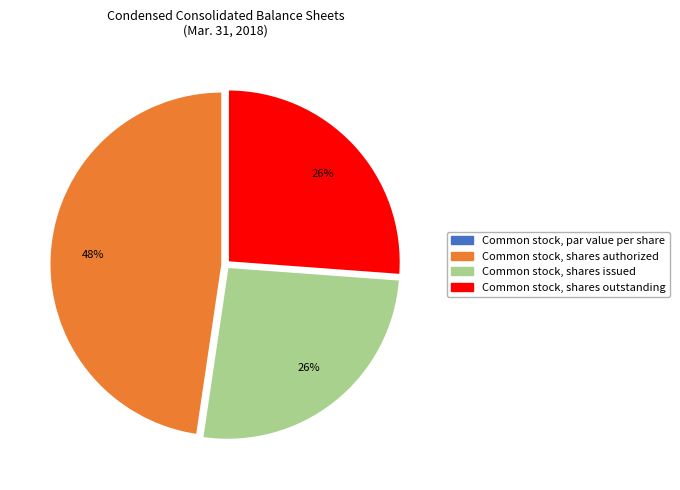

Which slice is the largest?

Common stock, shares authorized